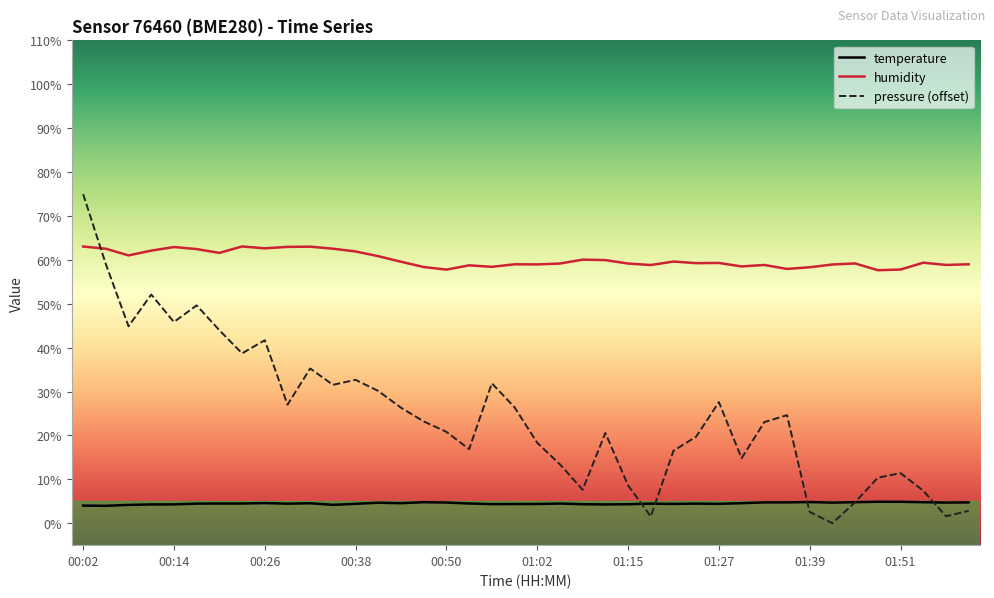

How many lines are shown in the chart?

3